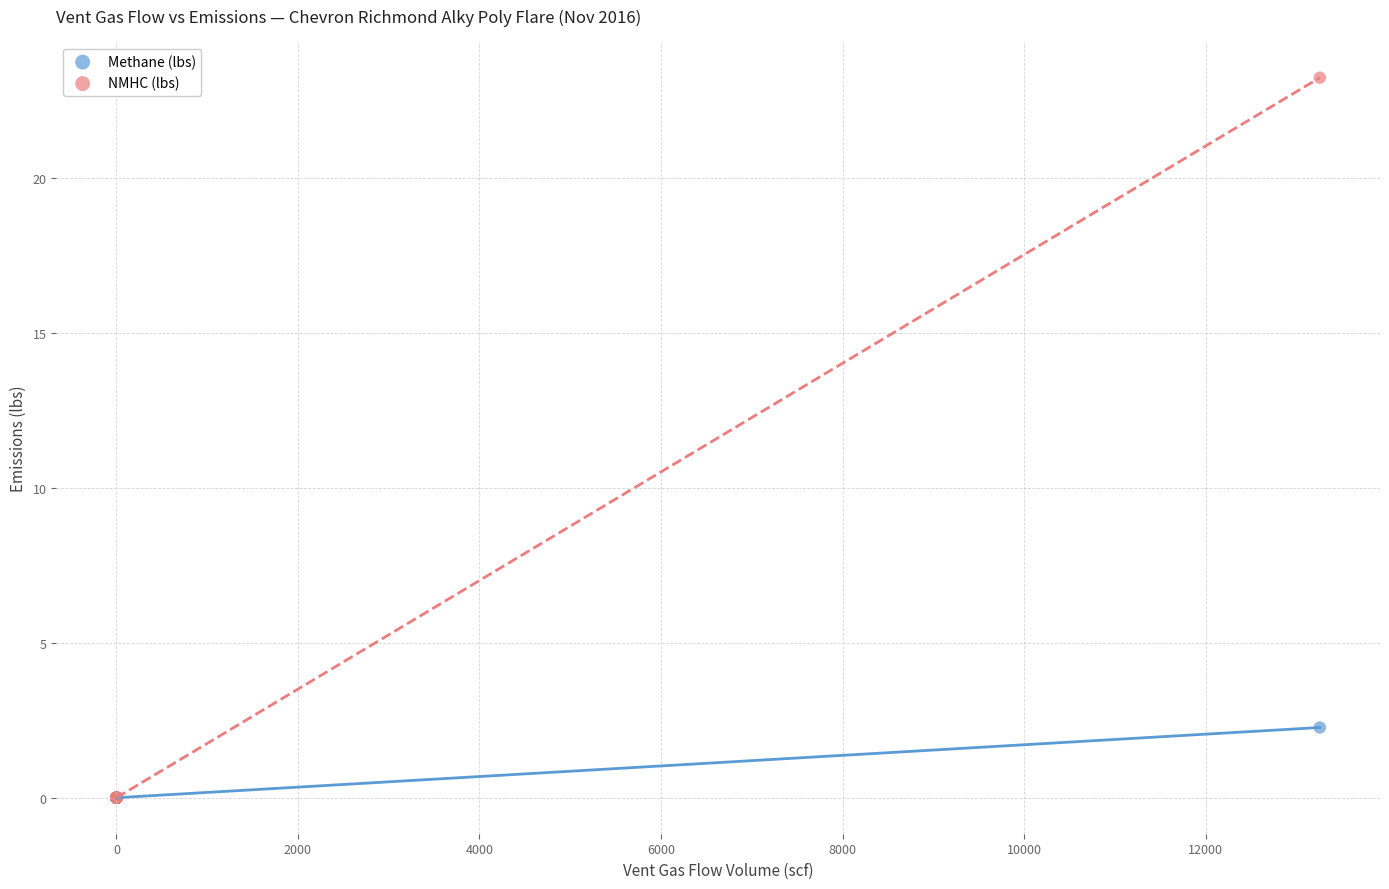

Which series reaches the maximum Y coordinate?

NMHC (lbs)